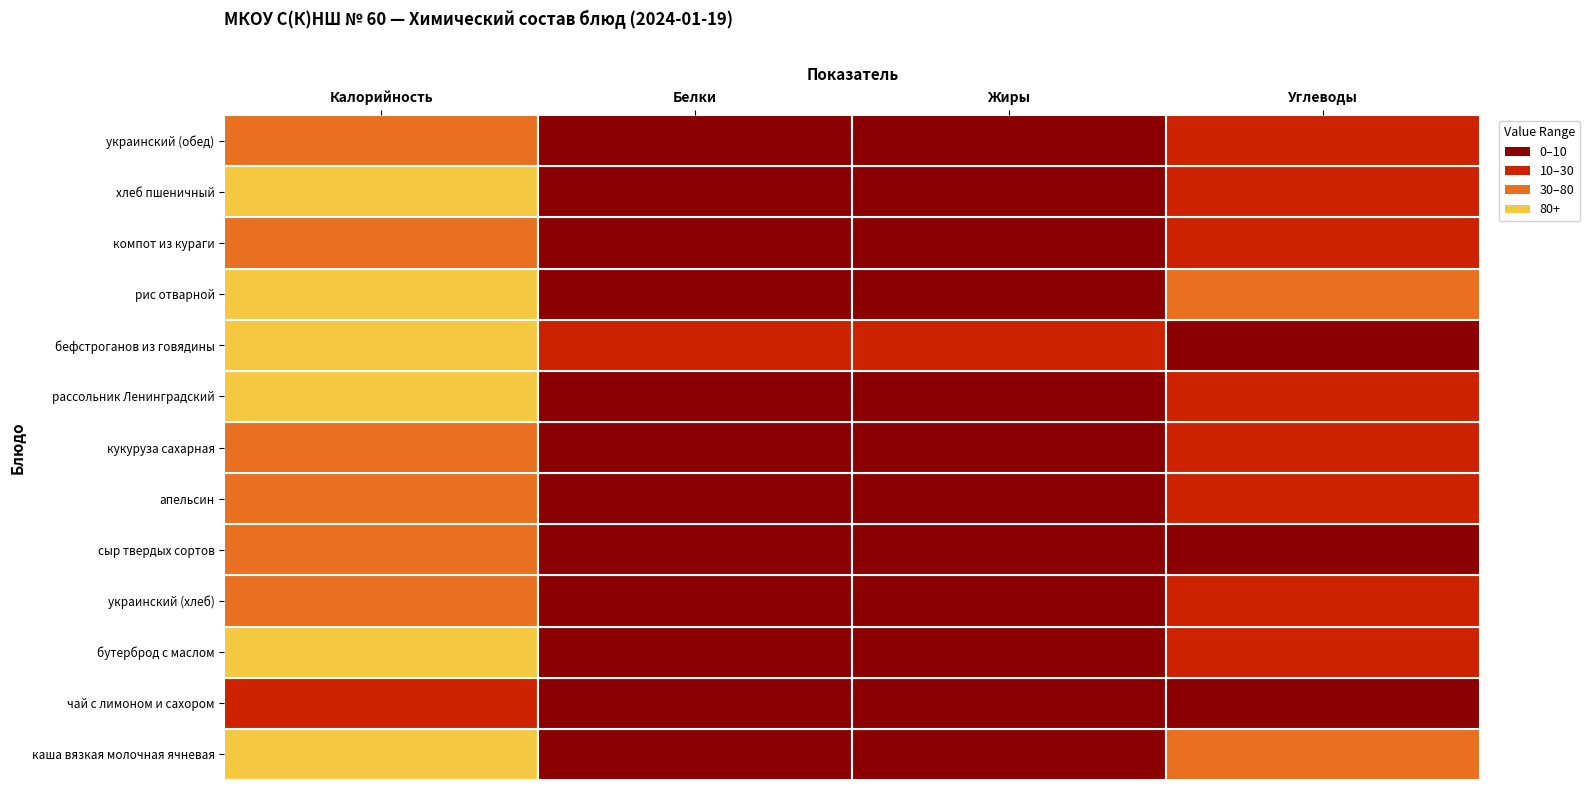

Reading left to right, list all the values displayed in this chart.

каша вязкая молочная ячневая: 0=249.1	1=7.2	2=9.3	3=34.1
чай с лимоном и сахором: 0=27.9	1=0.2	2=0.1	3=6.6
бутерброд с маслом: 0=171.6	1=3.5	2=7.6	3=22.3
украинский (хлеб): 0=58.7	1=2.0	2=0.4	3=11.9
сыр твердых сортов: 0=53.7	1=3.5	2=4.4	3=0.0
апельсин: 0=56.7	1=1.4	2=0.3	3=12.2
кукуруза сахарная: 0=52.2	1=2.1	2=0.3	3=10.2
рассольник Ленинградский: 0=157.0	1=5.9	2=7.2	3=17.0
бефстроганов из говядины: 0=209.2	1=15.0	2=15.5	3=2.4
рис отварной: 0=244.2	1=4.3	2=5.8	3=43.7
компот из кураги: 0=66.9	1=1.0	2=0.1	3=15.6
хлеб пшеничный: 0=140.6	1=4.6	2=0.5	3=29.5
украинский (обед): 0=58.7	1=2.0	2=0.4	3=11.9